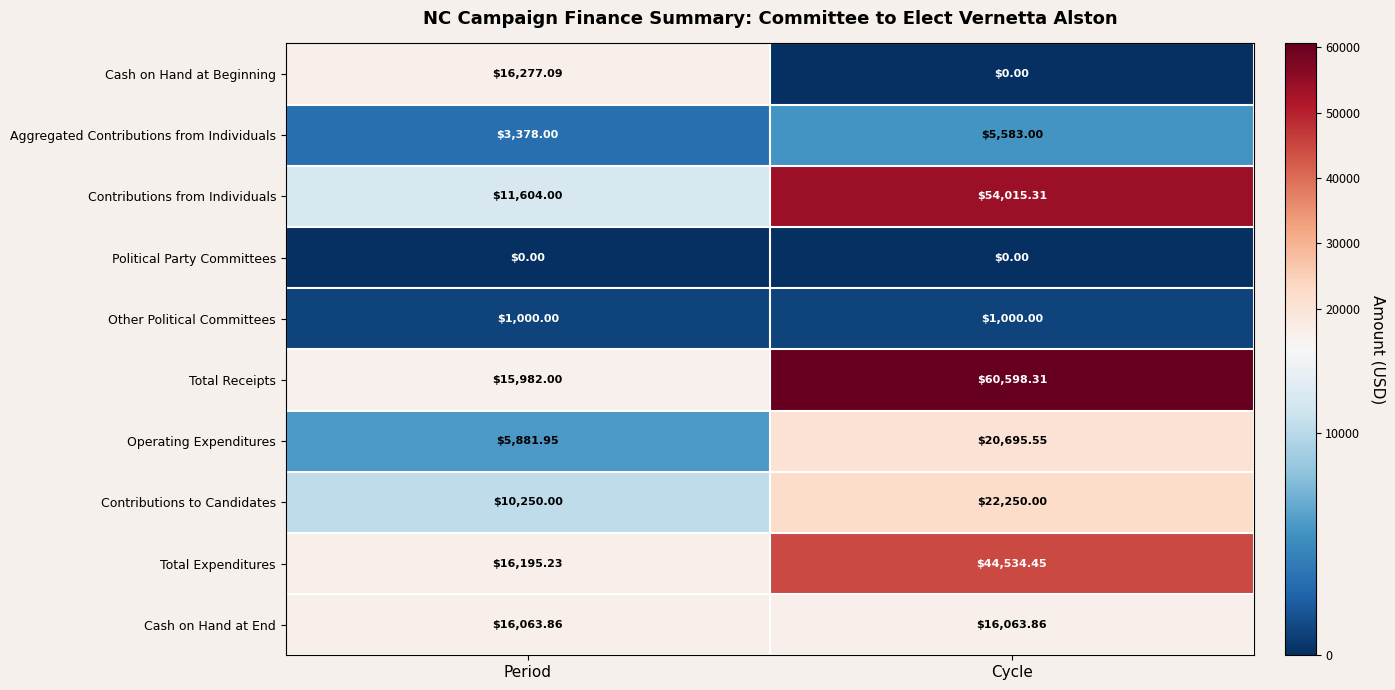

At which category is the sum across all series the highest?

Cycle